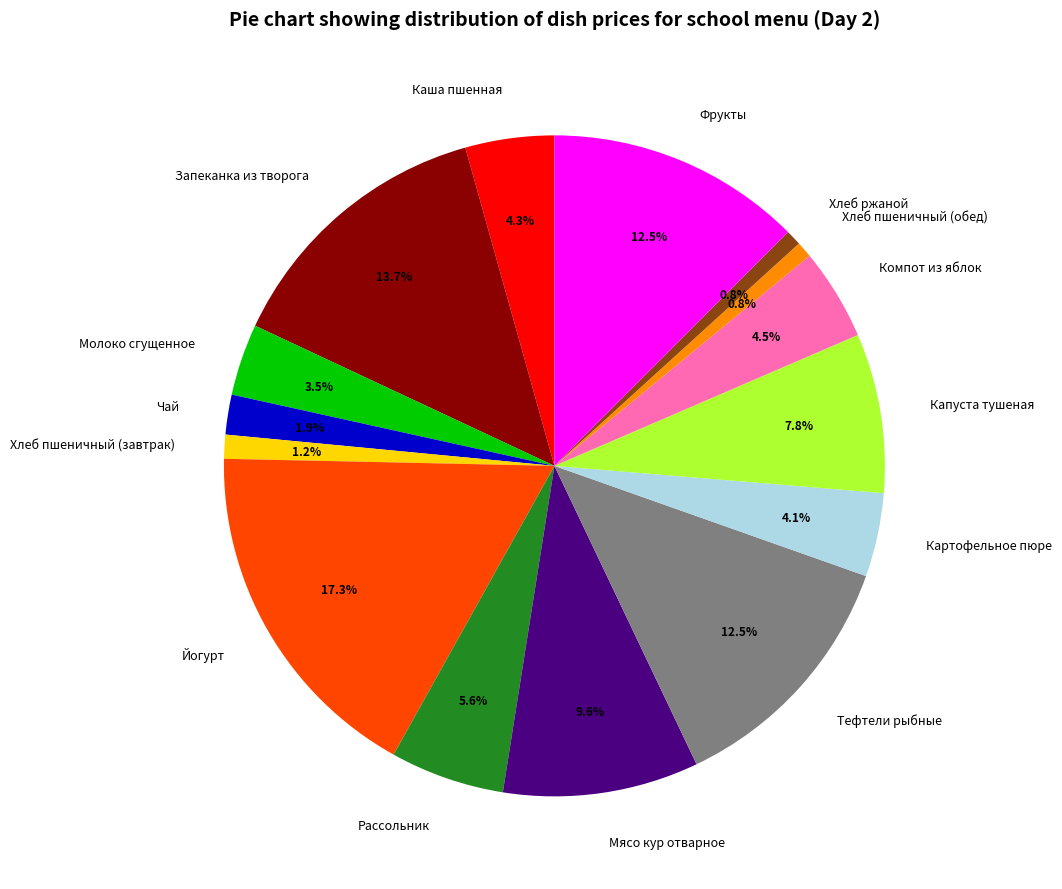

Count the number of slices in the pie.

15